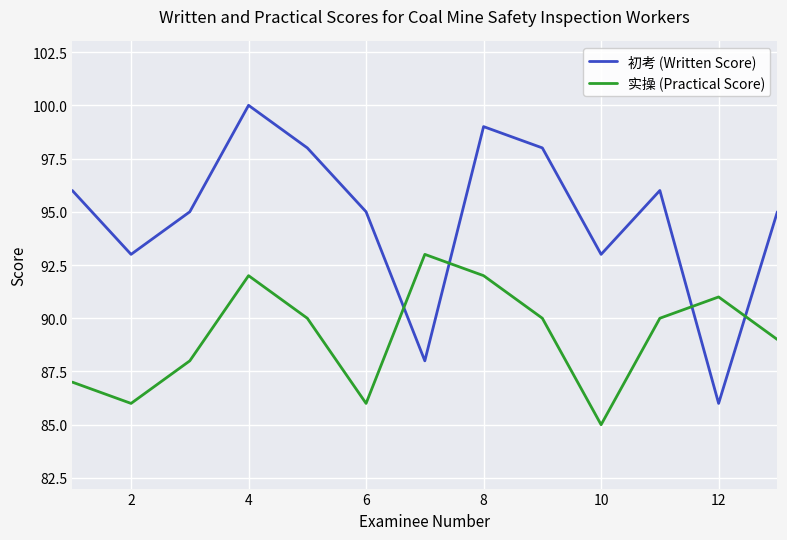

After their last crossing, which series has the higher values: 实操 (Practical Score) or 初考 (Written Score)?

初考 (Written Score)